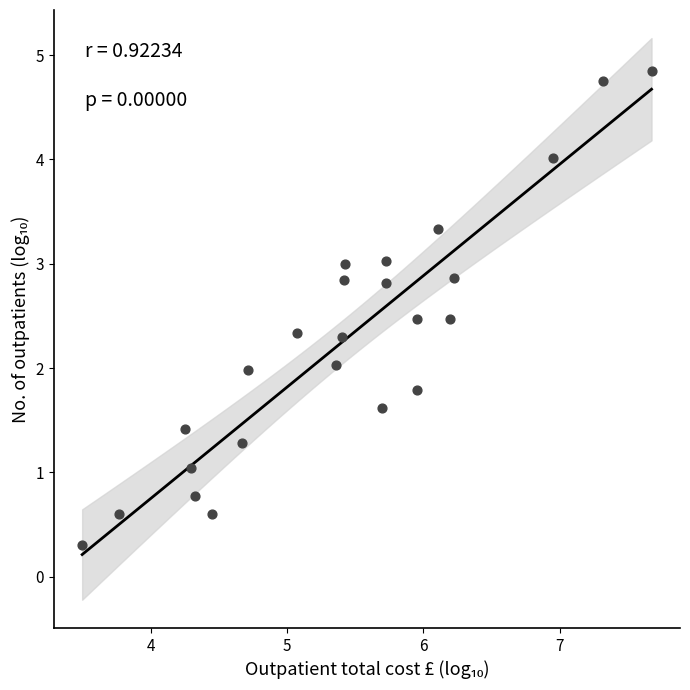

What is the range of Y values (max minus min)?

4.5